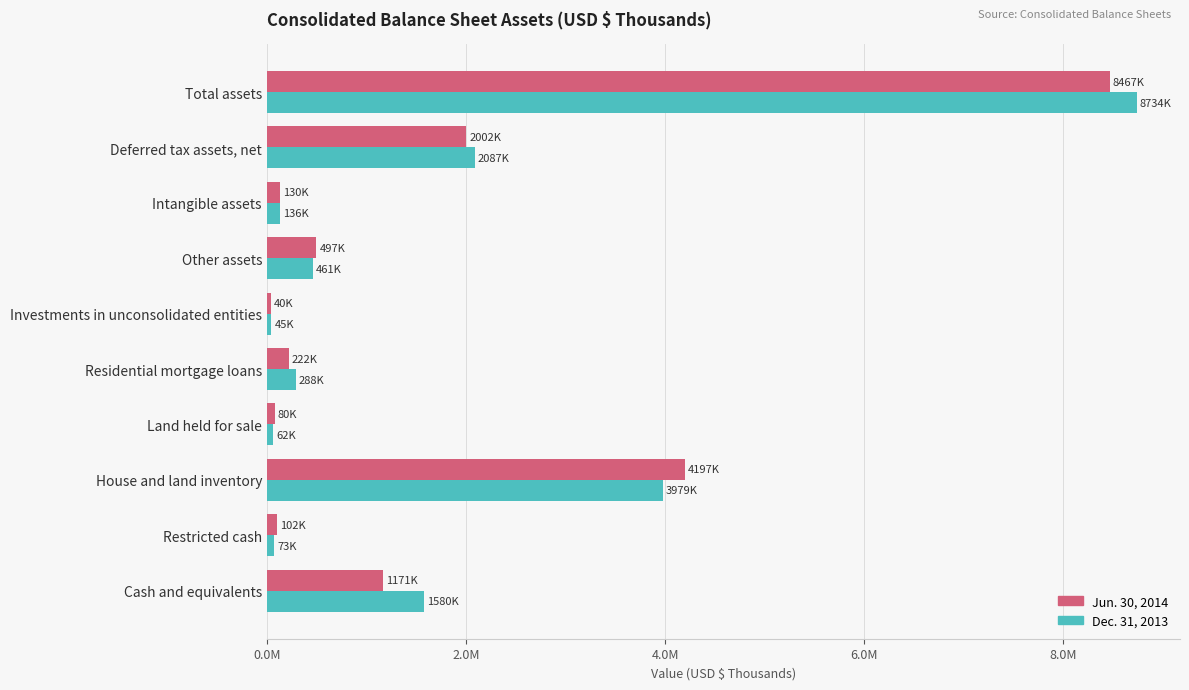

Reading left to right, transcribe all the data shown in this chart.

Jun. 30, 2014: 1170934	101607	4197121	80328	221607	40131	496990	129598	2001726	8467336
Dec. 31, 2013: 1580329	72715	3978561	61735	287933	45323	460621	136148	2086754	8734143